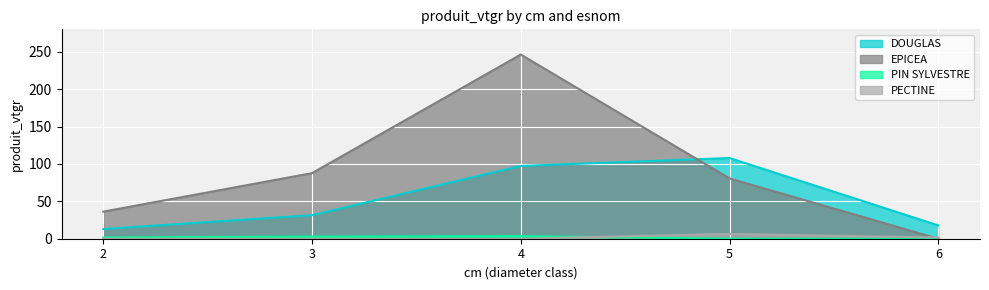

Which series has the largest range (max minus min)?

EPICEA